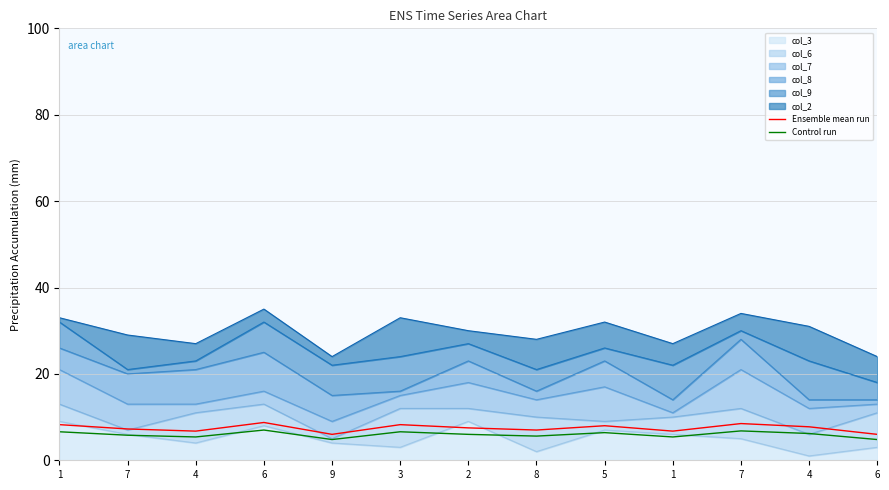

What value does the Control run series have at 6?

4.8